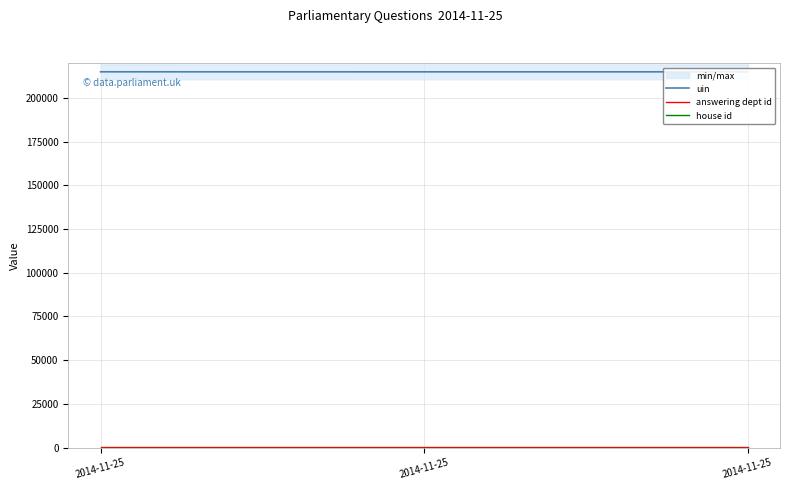

Reading right to left, list all the values displayed in this chart.

uin: 2014-11-25=214948	2014-11-25=214947	2014-11-25=214966
answering dept id: 2014-11-25=54	2014-11-25=54	2014-11-25=54
house id: 2014-11-25=1	2014-11-25=1	2014-11-25=1